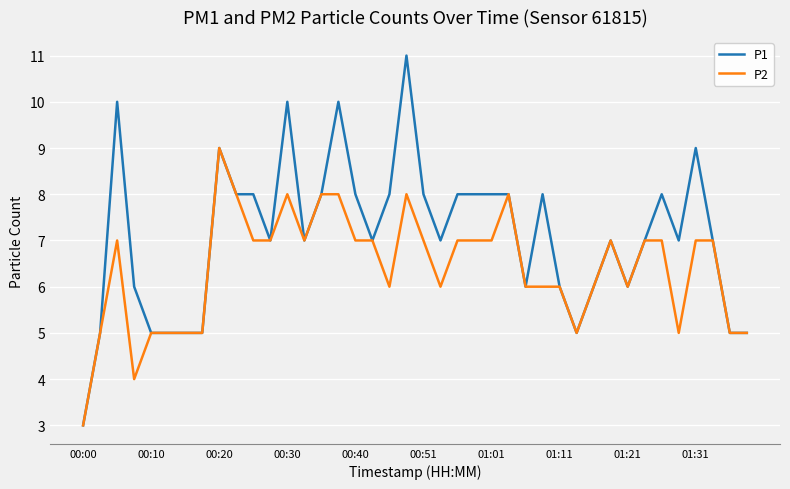

Rank the series by their maximum value, from highest to lowest.

P1, P2